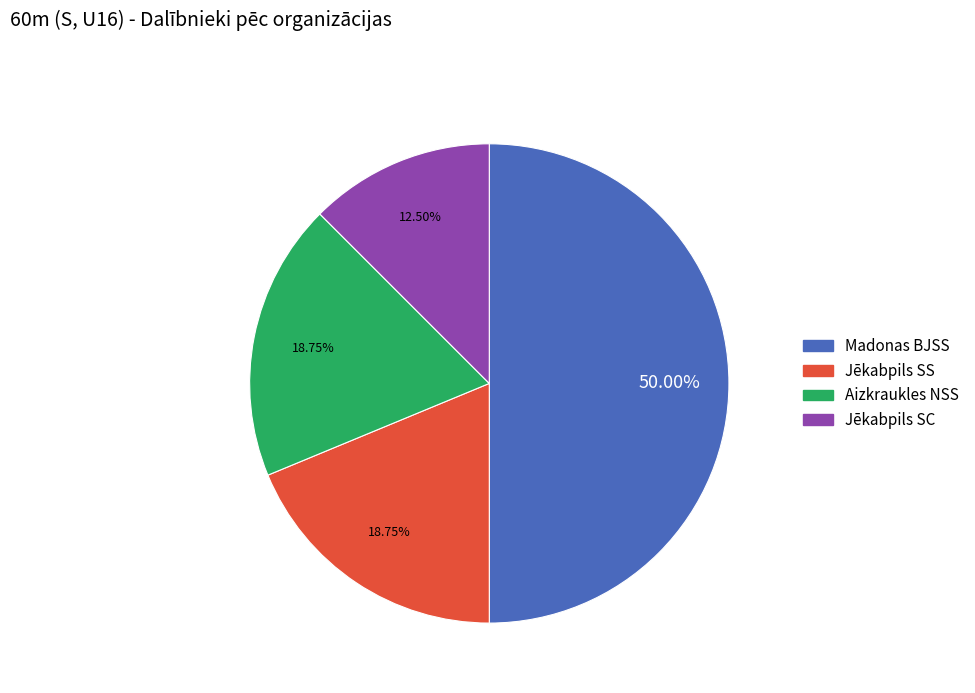

The Aizkraukles NSS slice represents 13% of the pie. True or false?

False